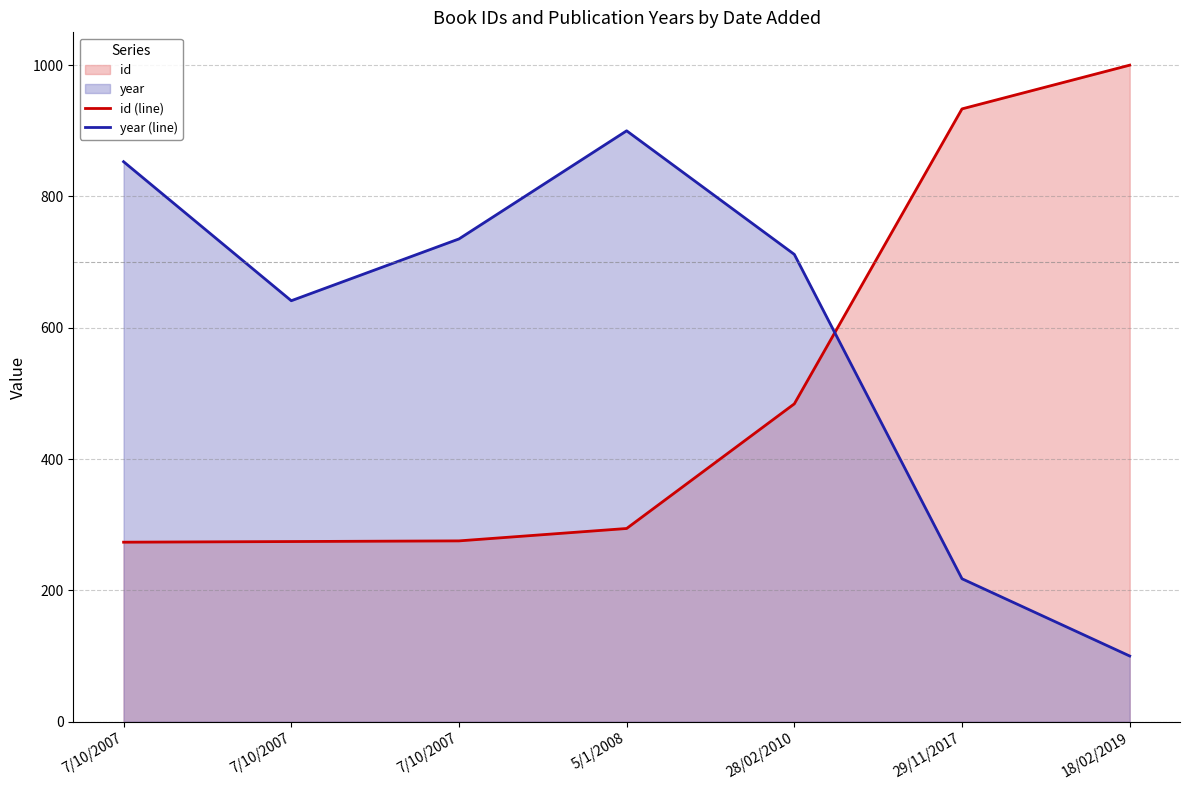

Does the chart have visible grid lines?

Yes